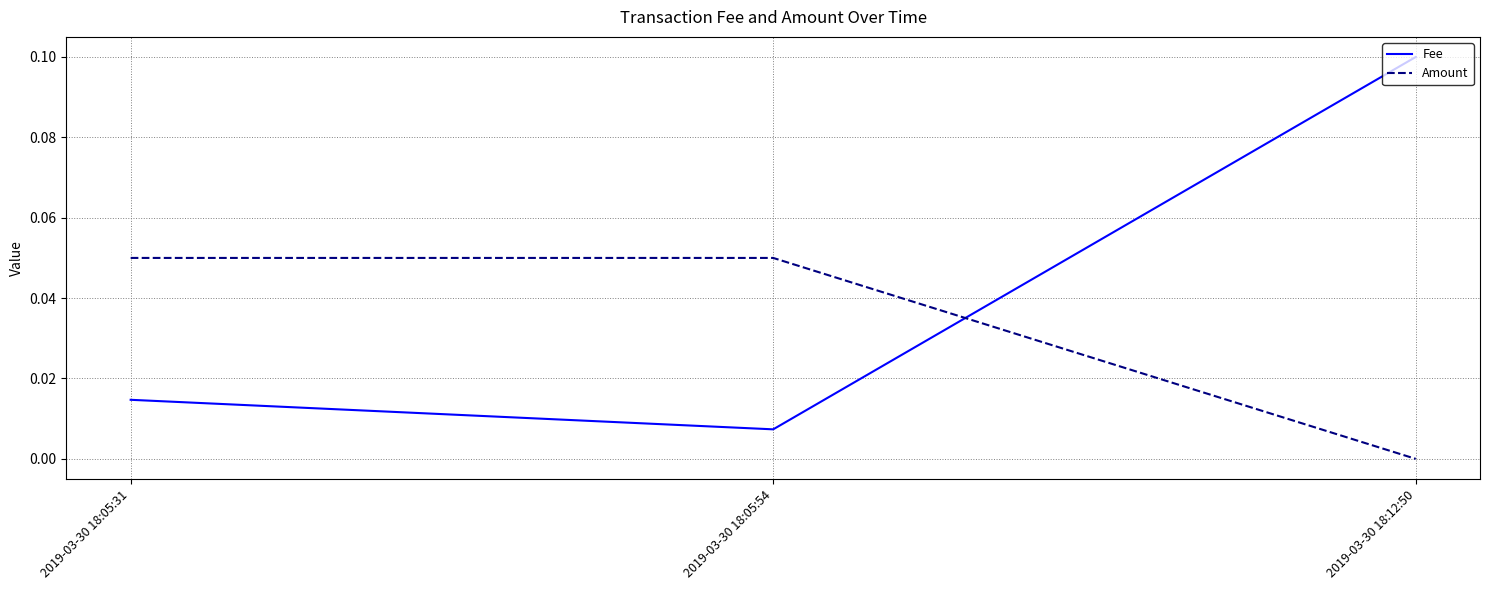

Rank the series by their maximum value, from lowest to highest.

Amount, Fee